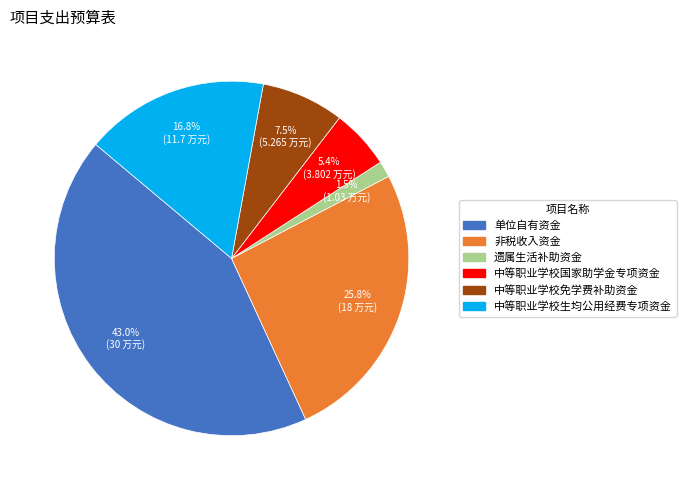

The 非税收入资金 slice represents 33% of the pie. True or false?

False